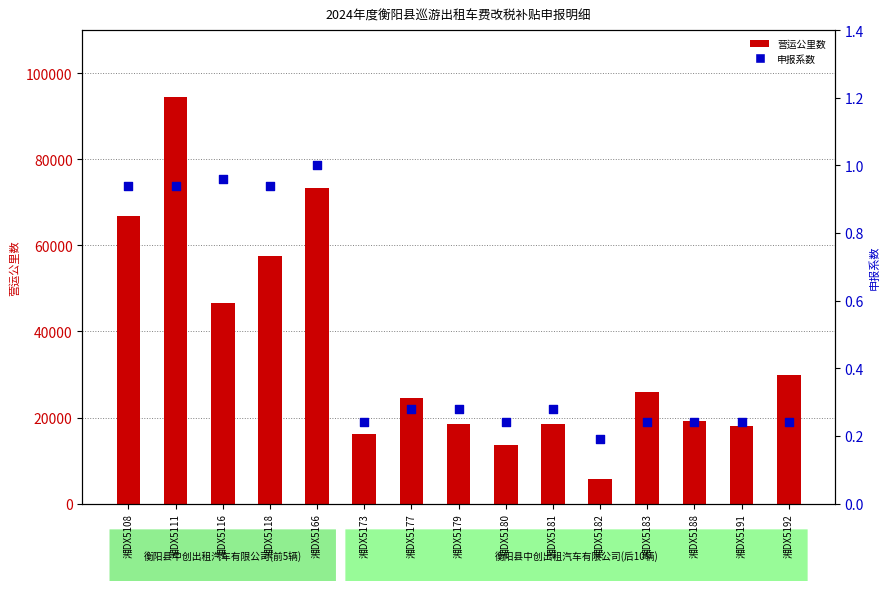

Which series has the largest total across all categories?

营运公里数